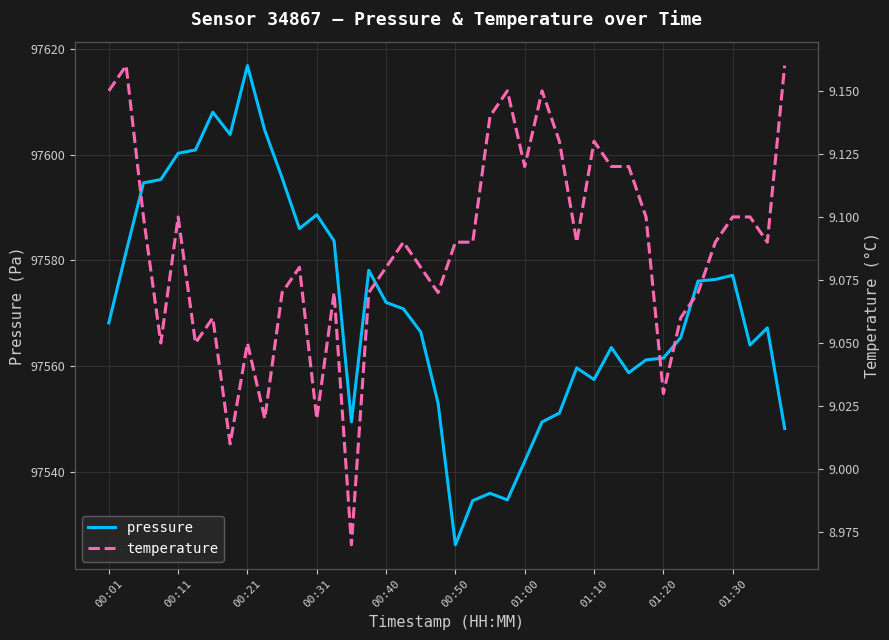

Reading left to right, transcribe all the data shown in this chart.

pressure: 97568.2	97581.6	97594.7	97595.3	97600.2	97600.9	97608.0	97603.8	97616.8	97604.6	97595.6	97586.0	97588.6	97583.7	97549.4	97578.1	97572.0	97570.8	97566.4	97553.0	97526.2	97534.5	97535.9	97534.7	97542.0	97549.4	97551.1	97559.6	97557.4	97563.5	97558.7	97561.2	97561.5	97565.3	97576.1	97576.4	97577.2	97564.0	97567.2	97548.2
temperature: 9.2	9.2	9.1	9.1	9.1	9.1	9.1	9.0	9.1	9.0	9.1	9.1	9.0	9.1	9.0	9.1	9.1	9.1	9.1	9.1	9.1	9.1	9.1	9.2	9.1	9.2	9.1	9.1	9.1	9.1	9.1	9.1	9.0	9.1	9.1	9.1	9.1	9.1	9.1	9.2